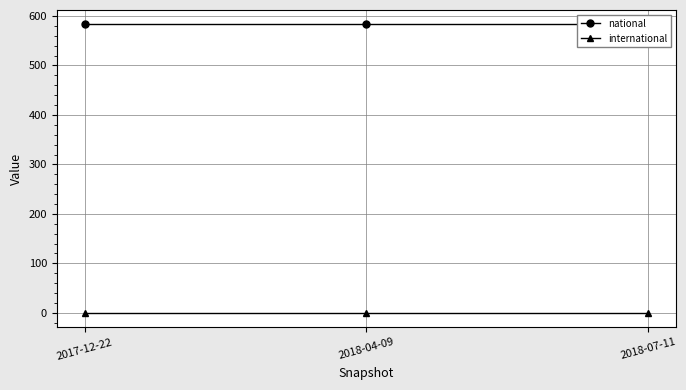

Rank the series at 2018-07-11 from lowest to highest value.

international, national